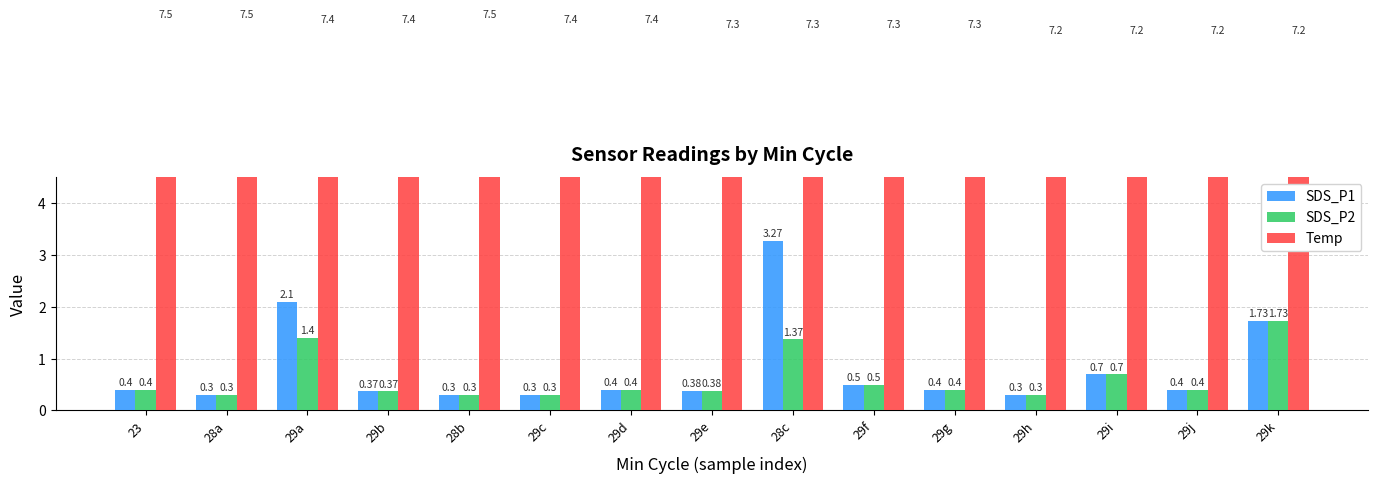

What are all the series names shown in the legend?

SDS_P1, SDS_P2, Temp